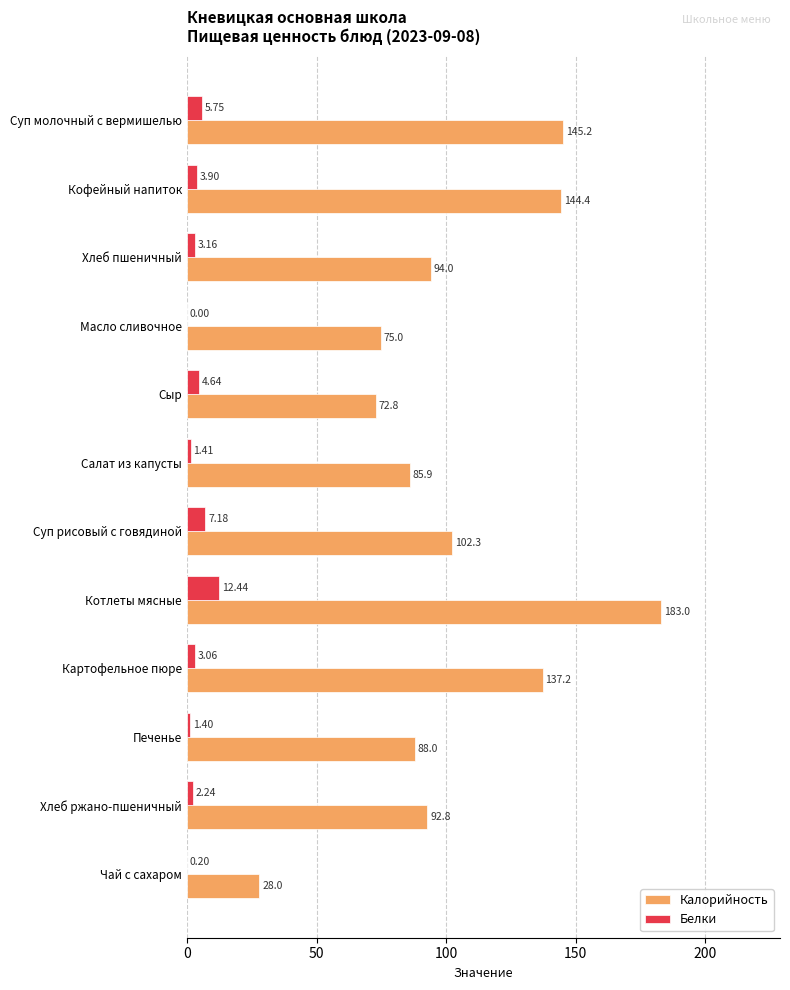

Between Суп молочный с вермишелью and Чай с сахаром, which series saw the biggest shift?

Калорийность